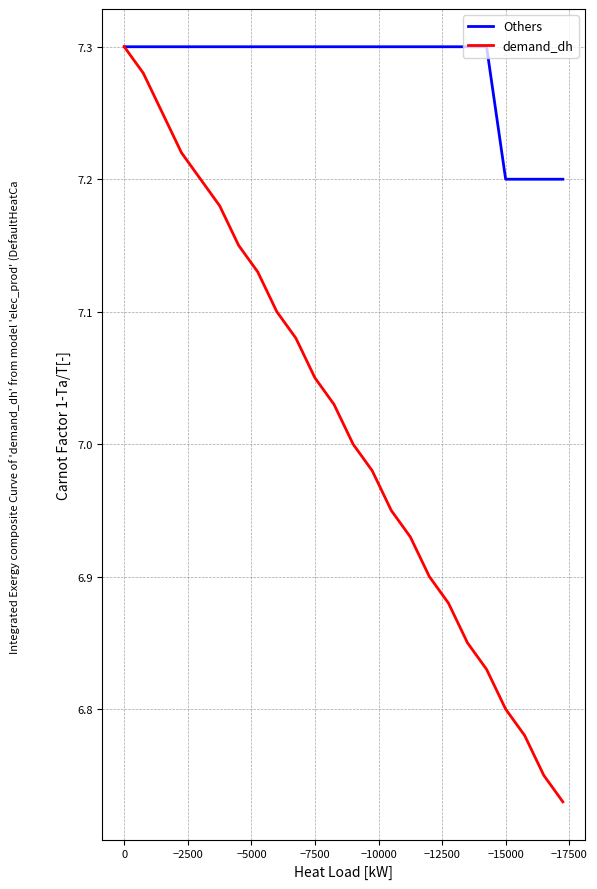

How many data points does each series have?

24